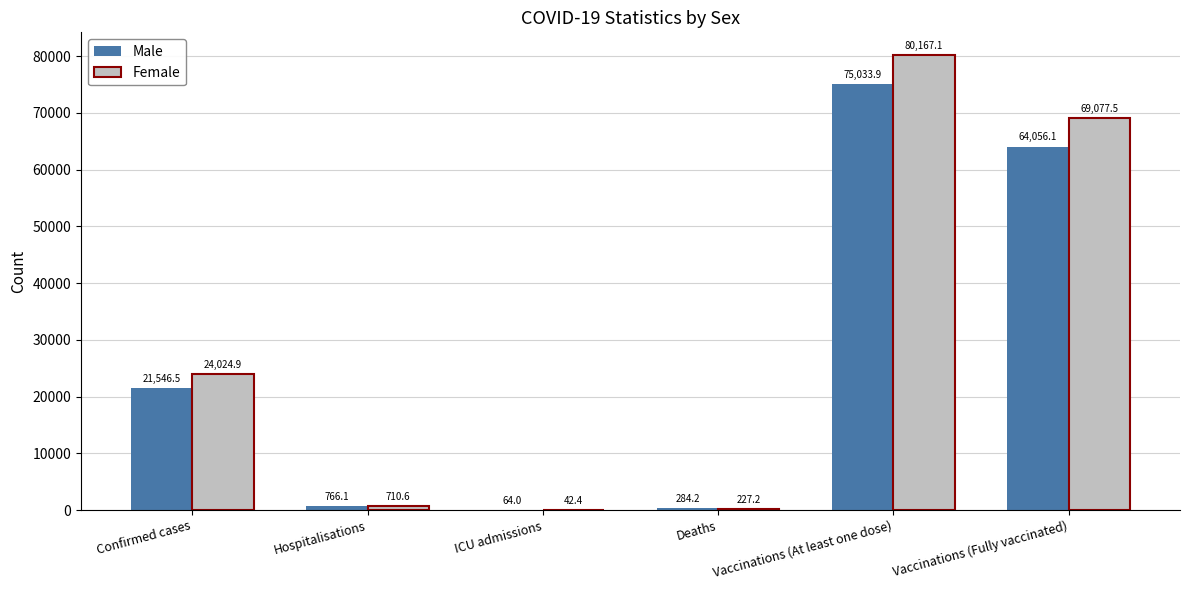

At which label does Male reach its peak?

Vaccinations (At least one dose)